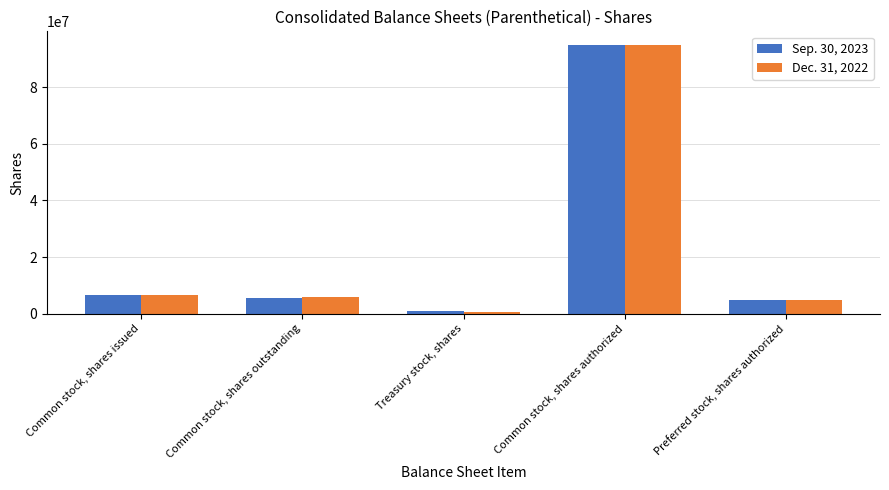

Rank the series by their average value, from lowest to highest.

Dec. 31, 2022, Sep. 30, 2023